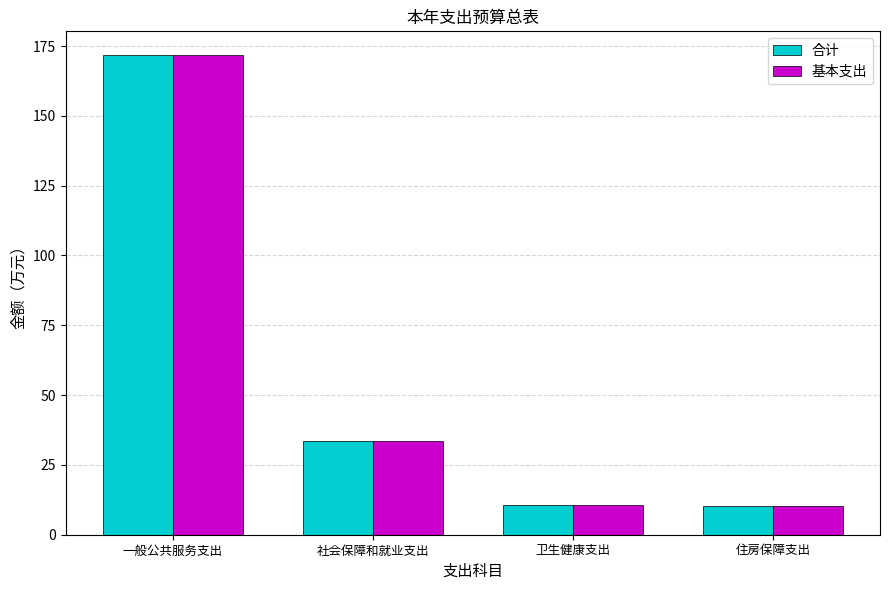

The 合计 series shows 171.7 at 一般公共服务支出. True or false?

True